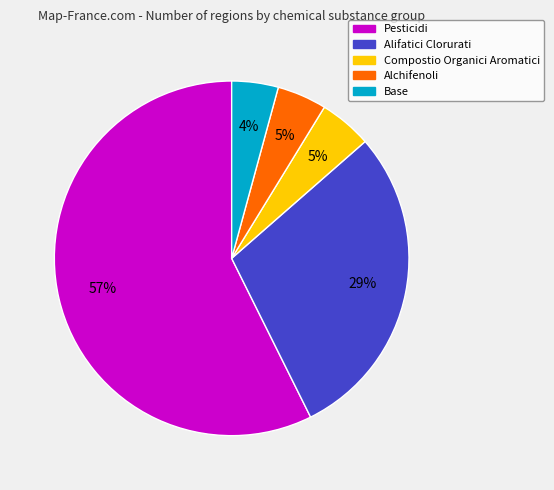

To the nearest percent, what is the difference between the largest and smallest slice percentages?

53%